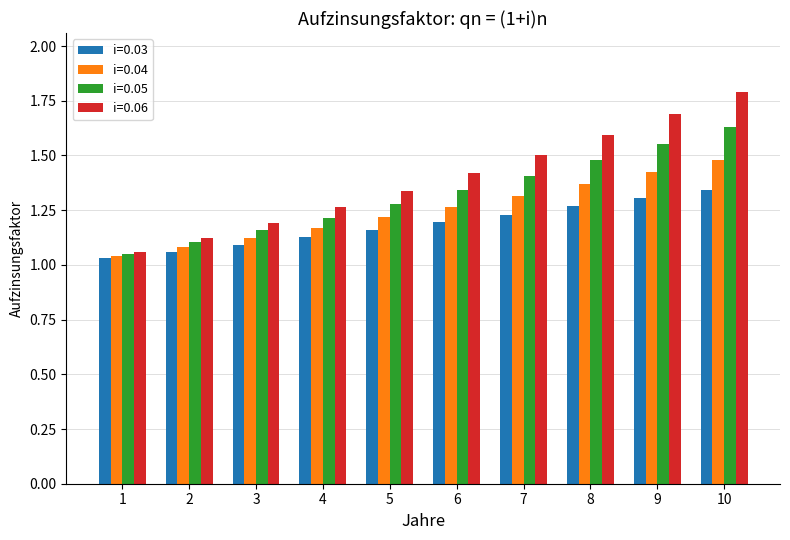

At 10, list the series in order from largest to smallest.

i=0.06, i=0.05, i=0.04, i=0.03